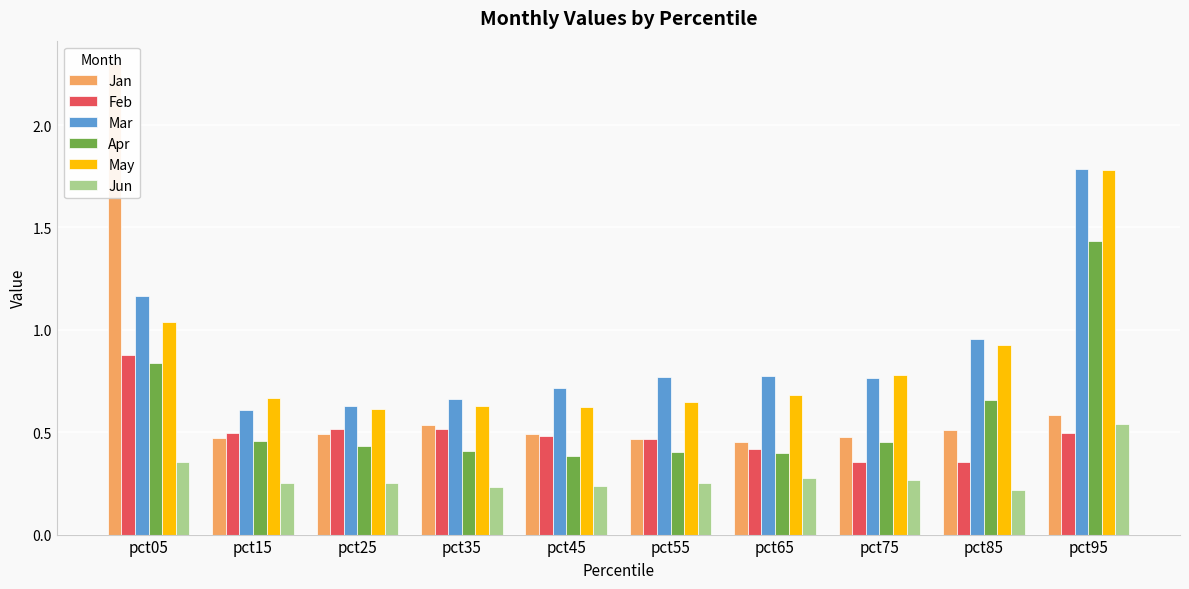

What is the average value of the May series?

0.8